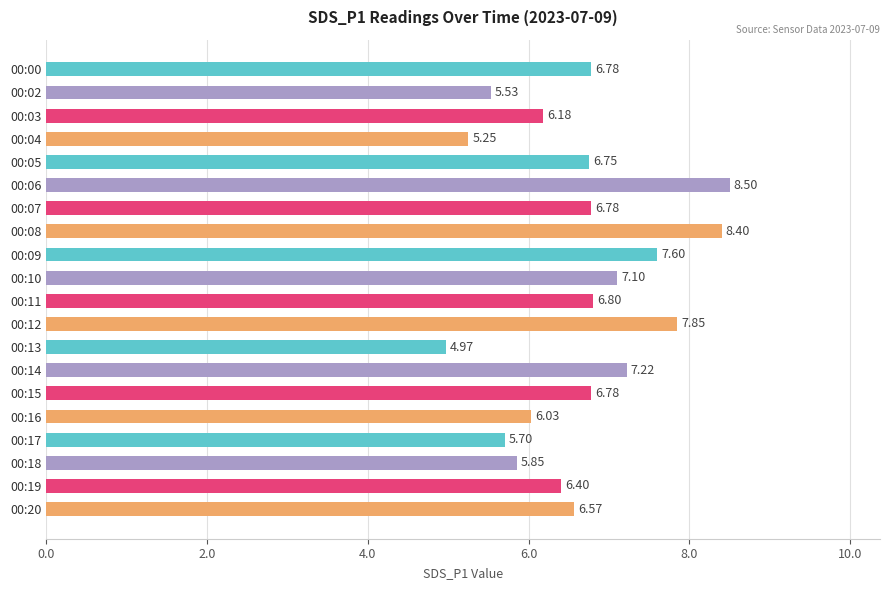

What is the difference between the second highest and minimum values?

3.4